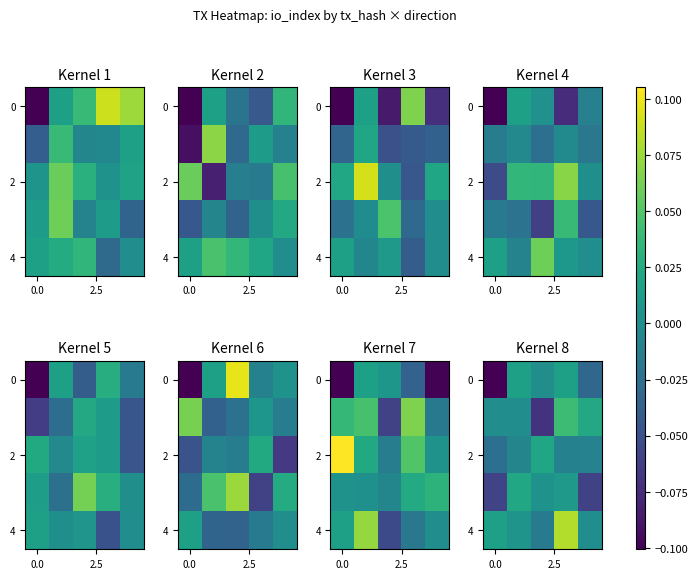

What is the difference between the maximum and minimum values in the 0 series?

0.1